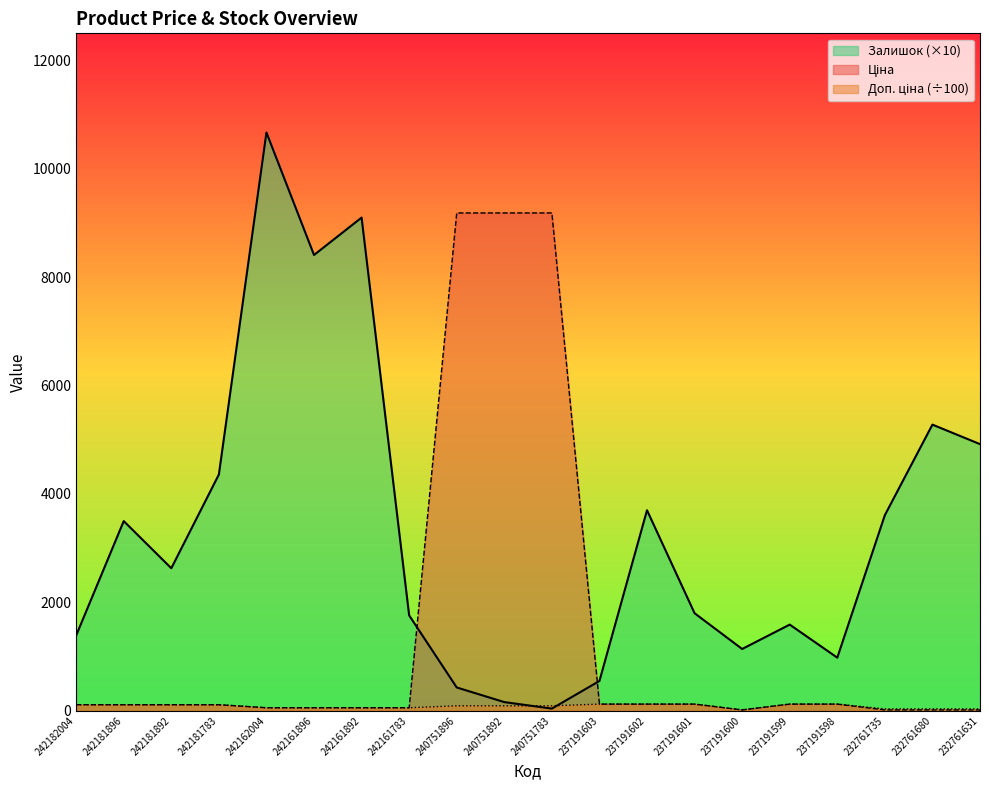

What is the sum of the Залишок values at 242181892 and 242182004?

4020.0